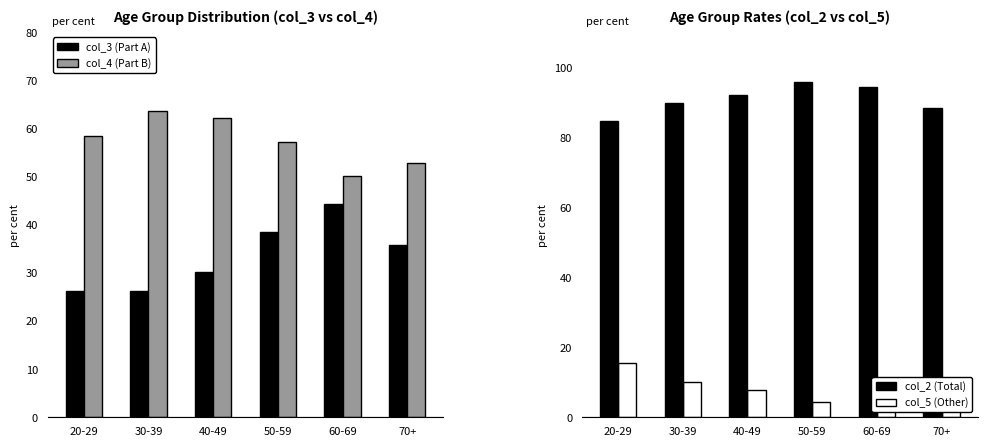

The value of col_4 (Part B) at 30-39 is 63.6. True or false?

True